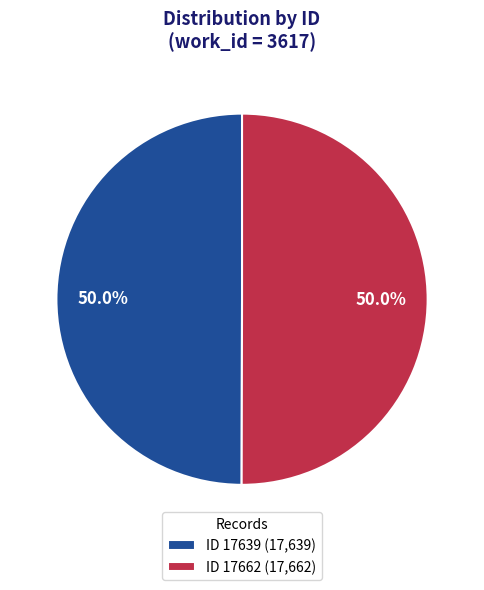

Approximately how many times larger is the value at ID 17639 (17,639) compared to ID 17662 (17,662)?

1.0